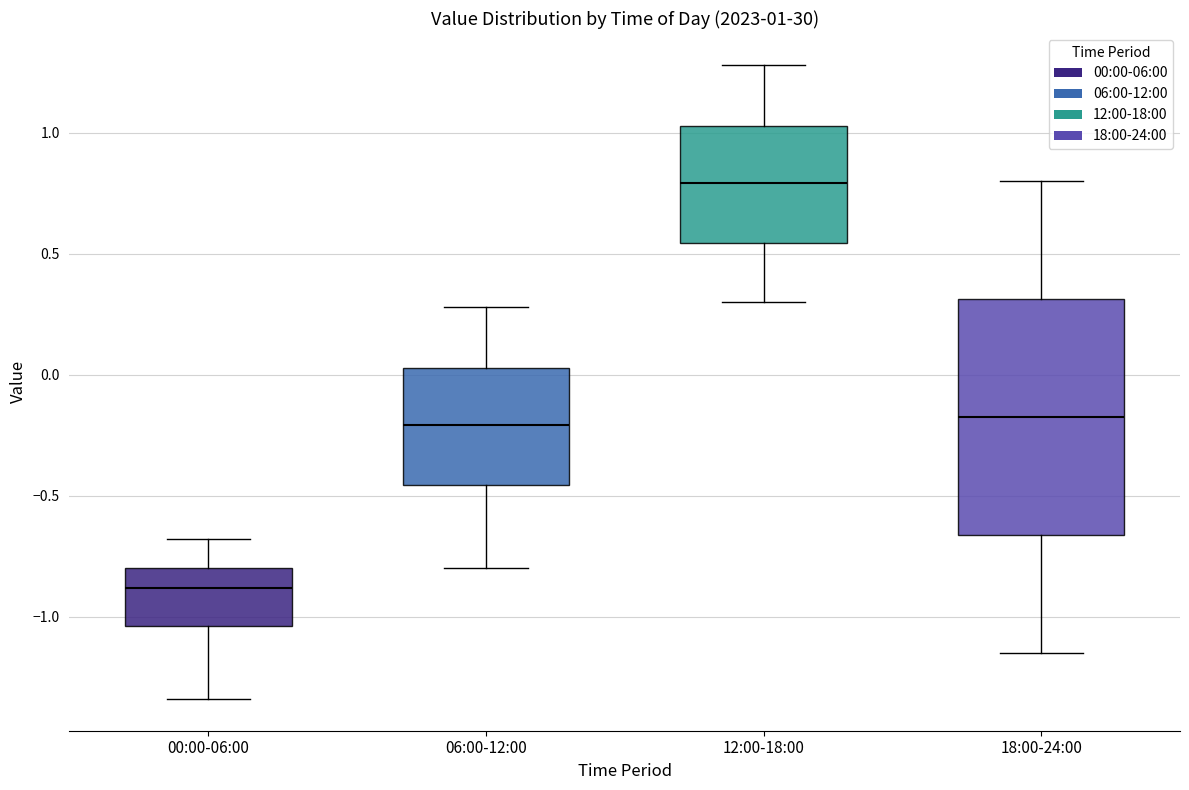

Which box has the highest median line?

12:00-18:00